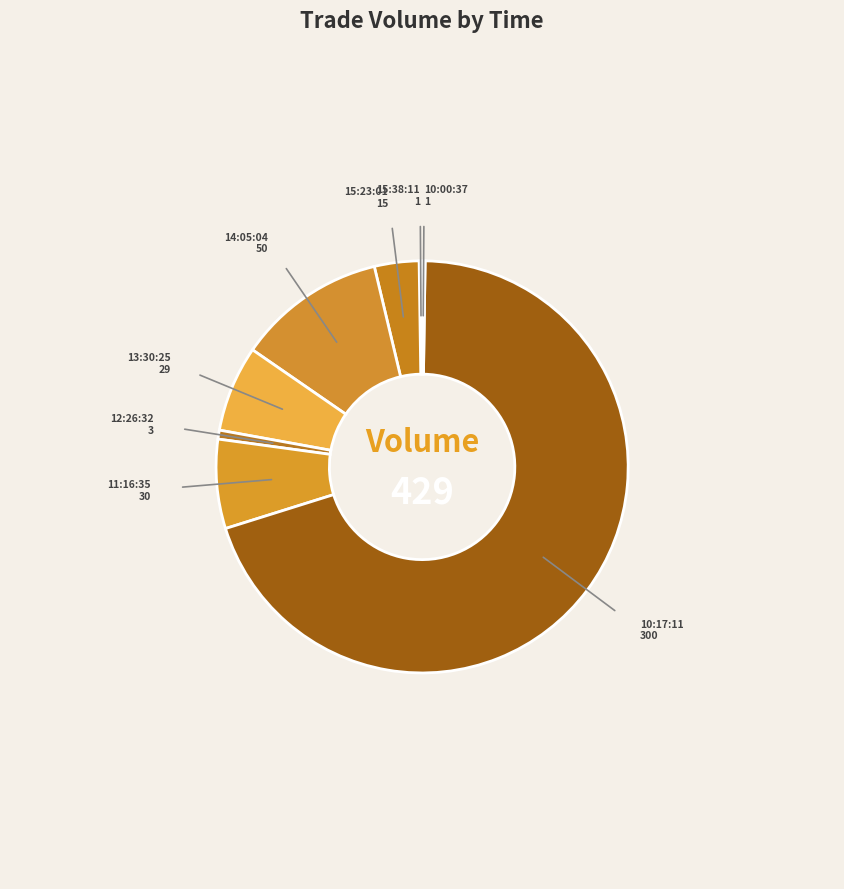

Which has a higher value, 11:16:35 or 14:05:04?

14:05:04